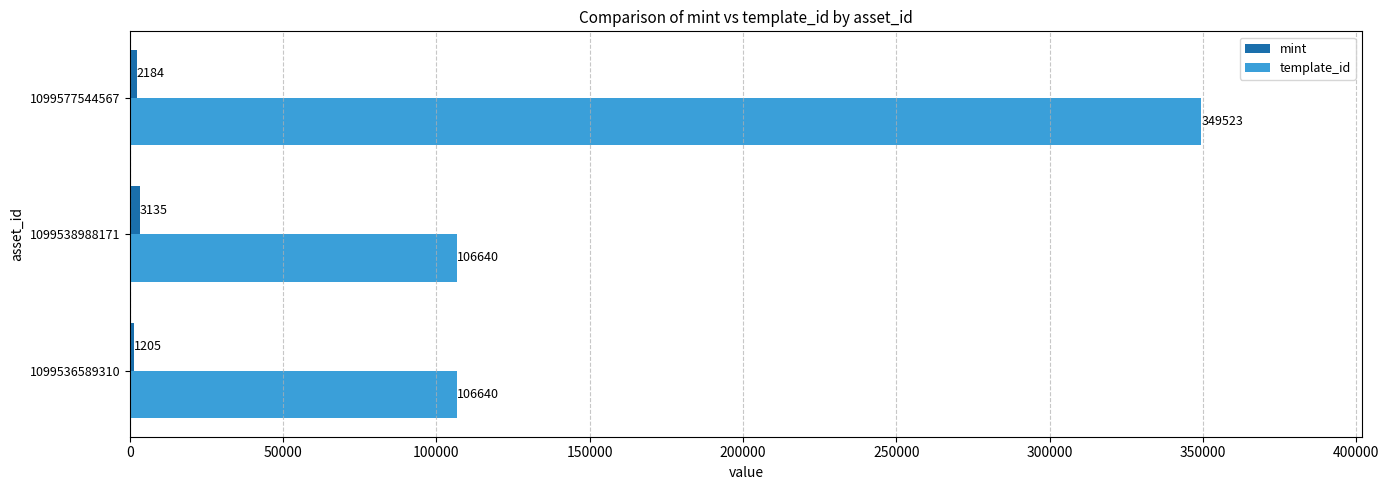

At which label does template_id reach its peak?

1099577544567